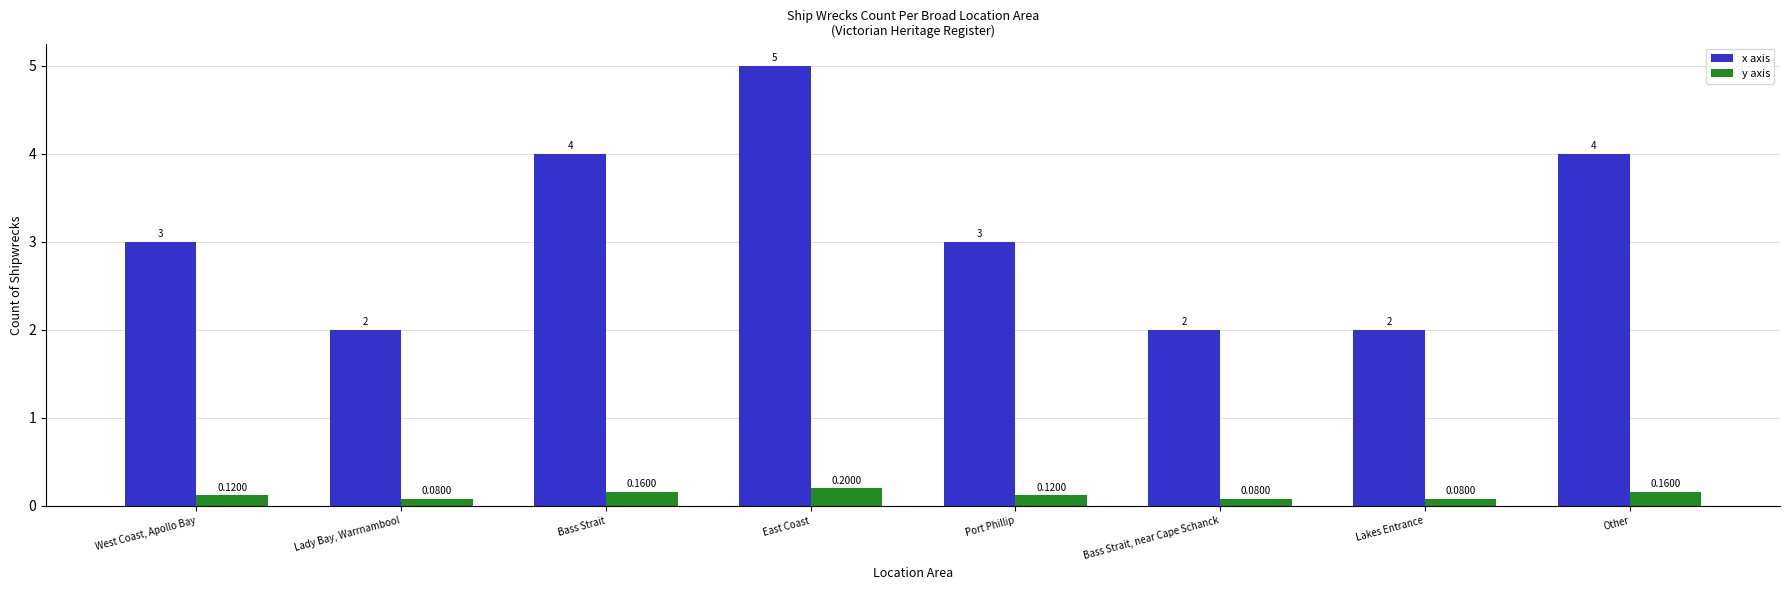

Which series has the largest range (max minus min)?

x axis